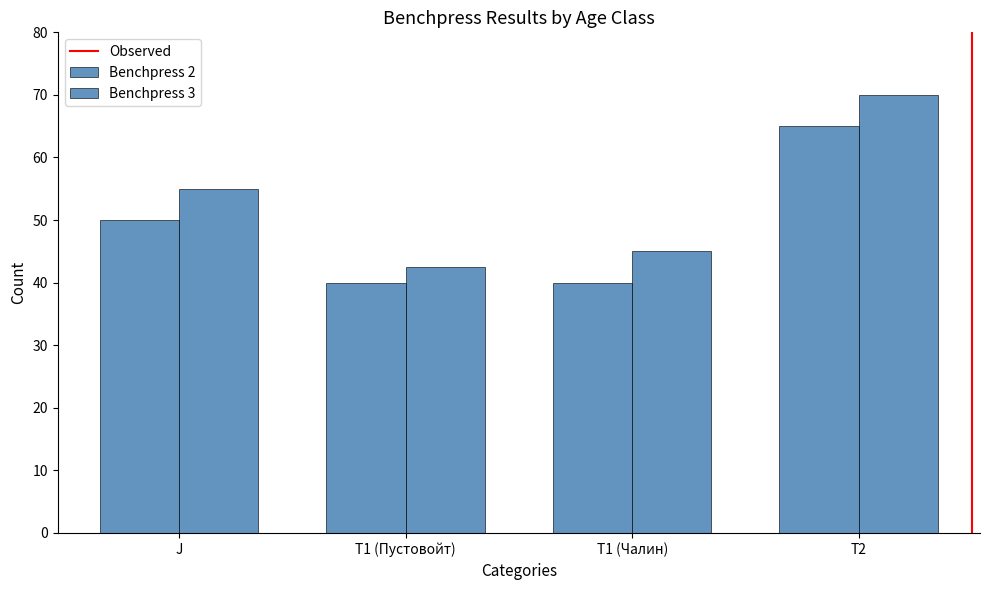

How many categories are shown in the chart?

4